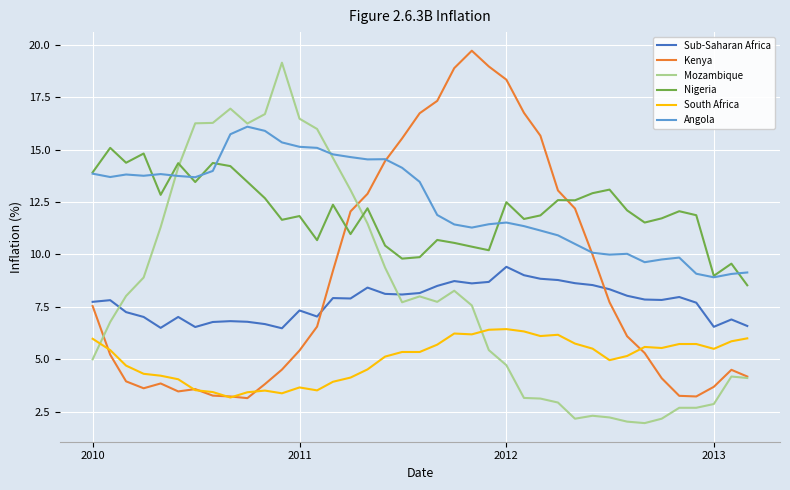

True or false: Mozambique and South Africa cross at least once.

True